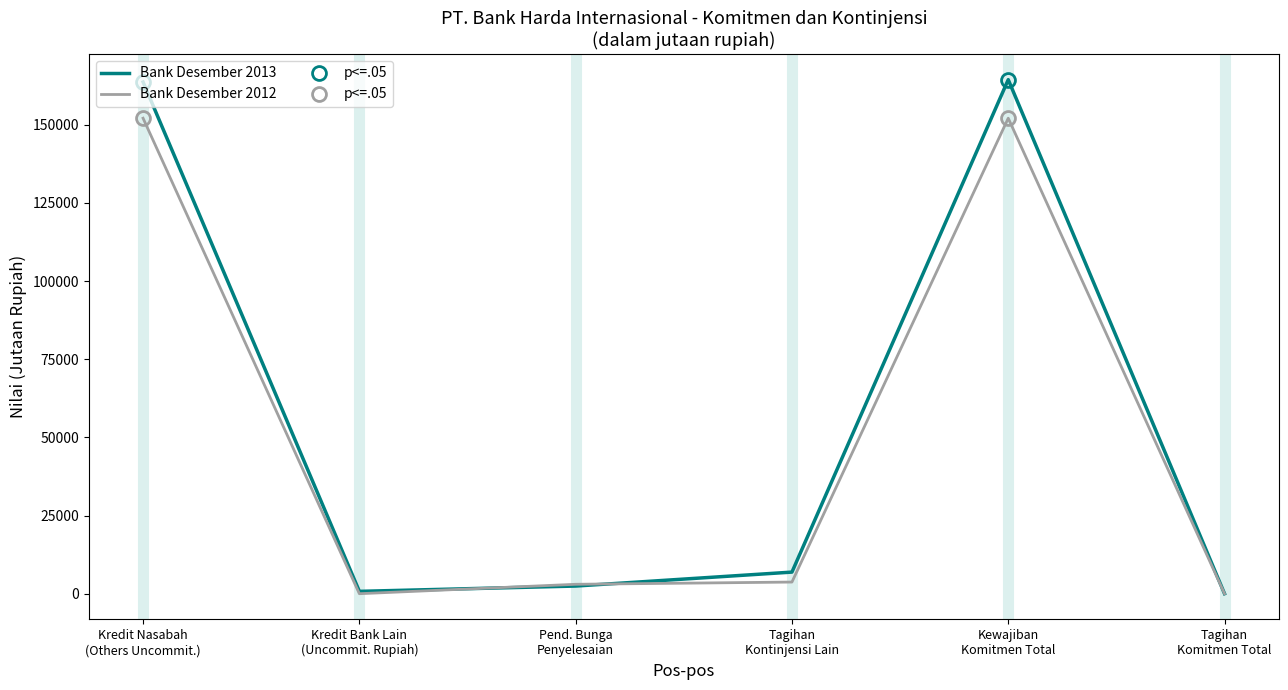

Between which two adjacent categories do Bank Desember 2013 and Bank Desember 2012 first intersect?

Kredit Bank Lain
(Uncommit. Rupiah) and Pend. Bunga
Penyelesaian